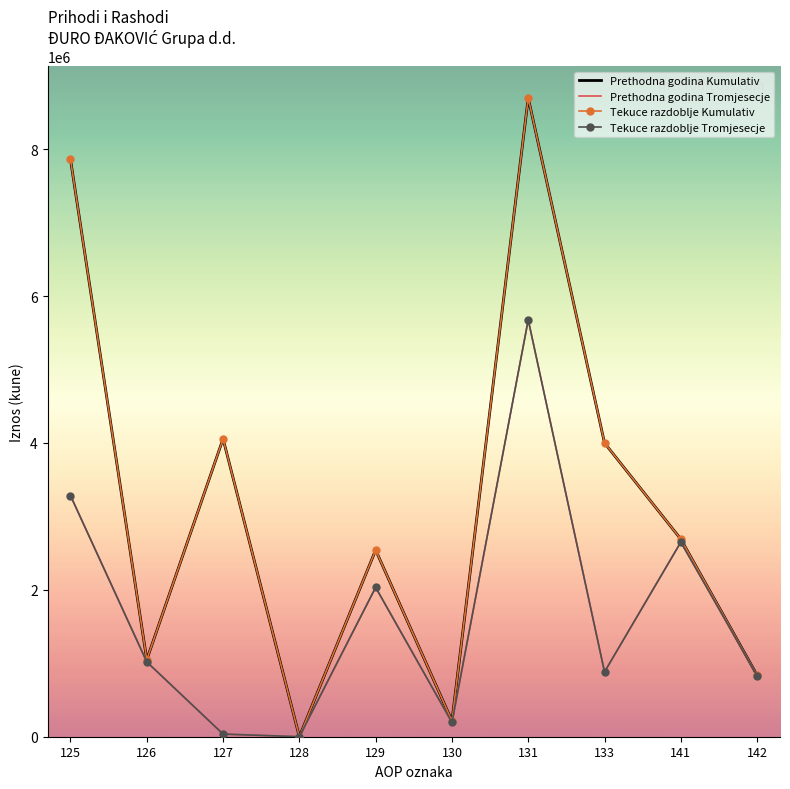

What is the sum of all Prethodna godina Kumulativ values?

31951460